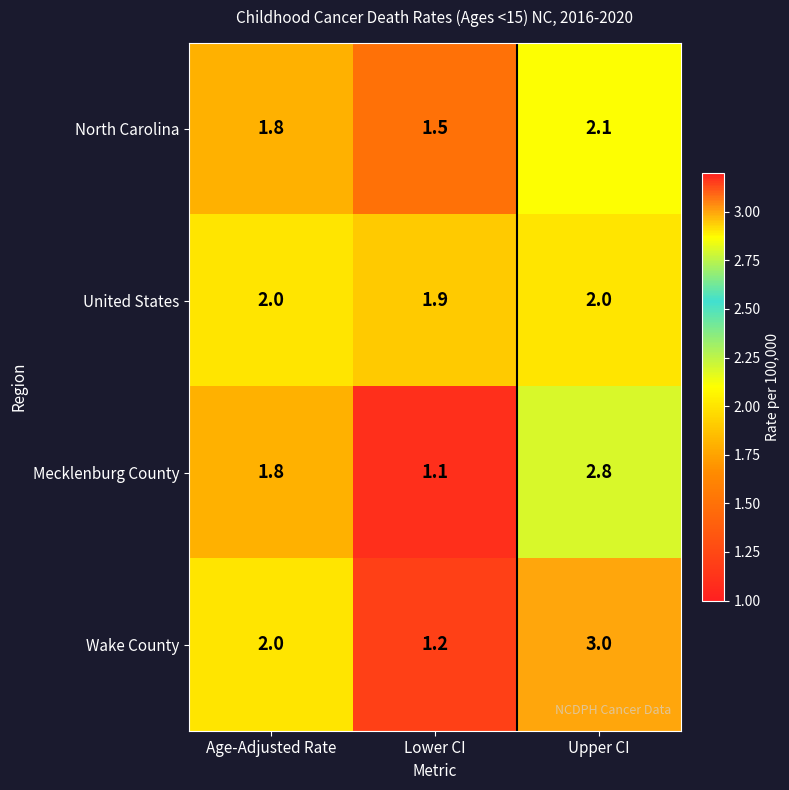

List the series in order of their peak value, lowest first.

United States, North Carolina, Mecklenburg County, Wake County